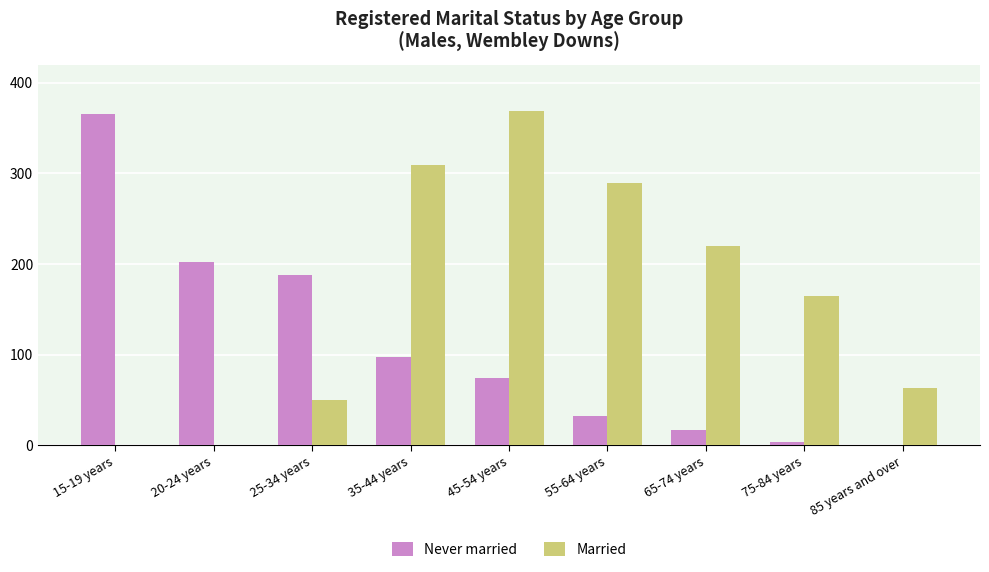

Which series has the largest total across all categories?

Married